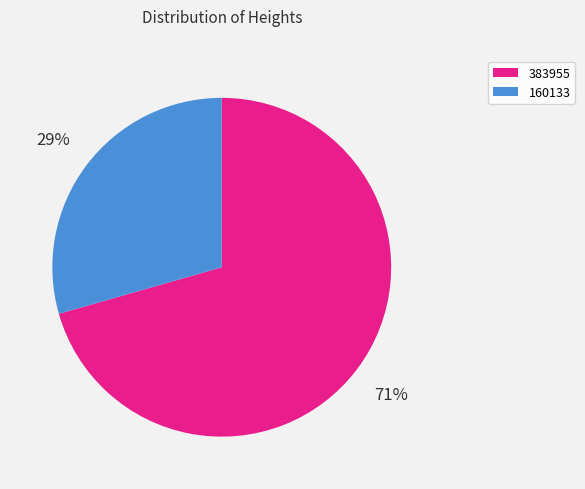

Does 160133 account for over 50% of the chart?

No